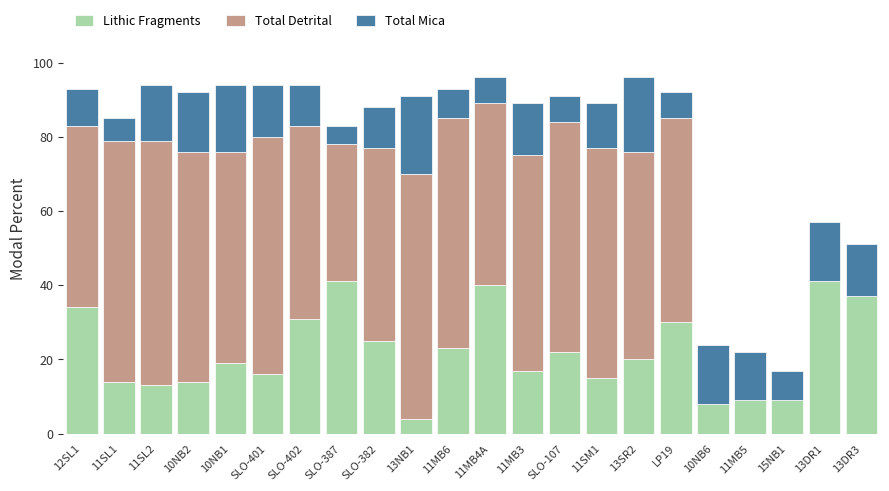

Is it true that Lithic Fragments equals 30 at LP19?

True